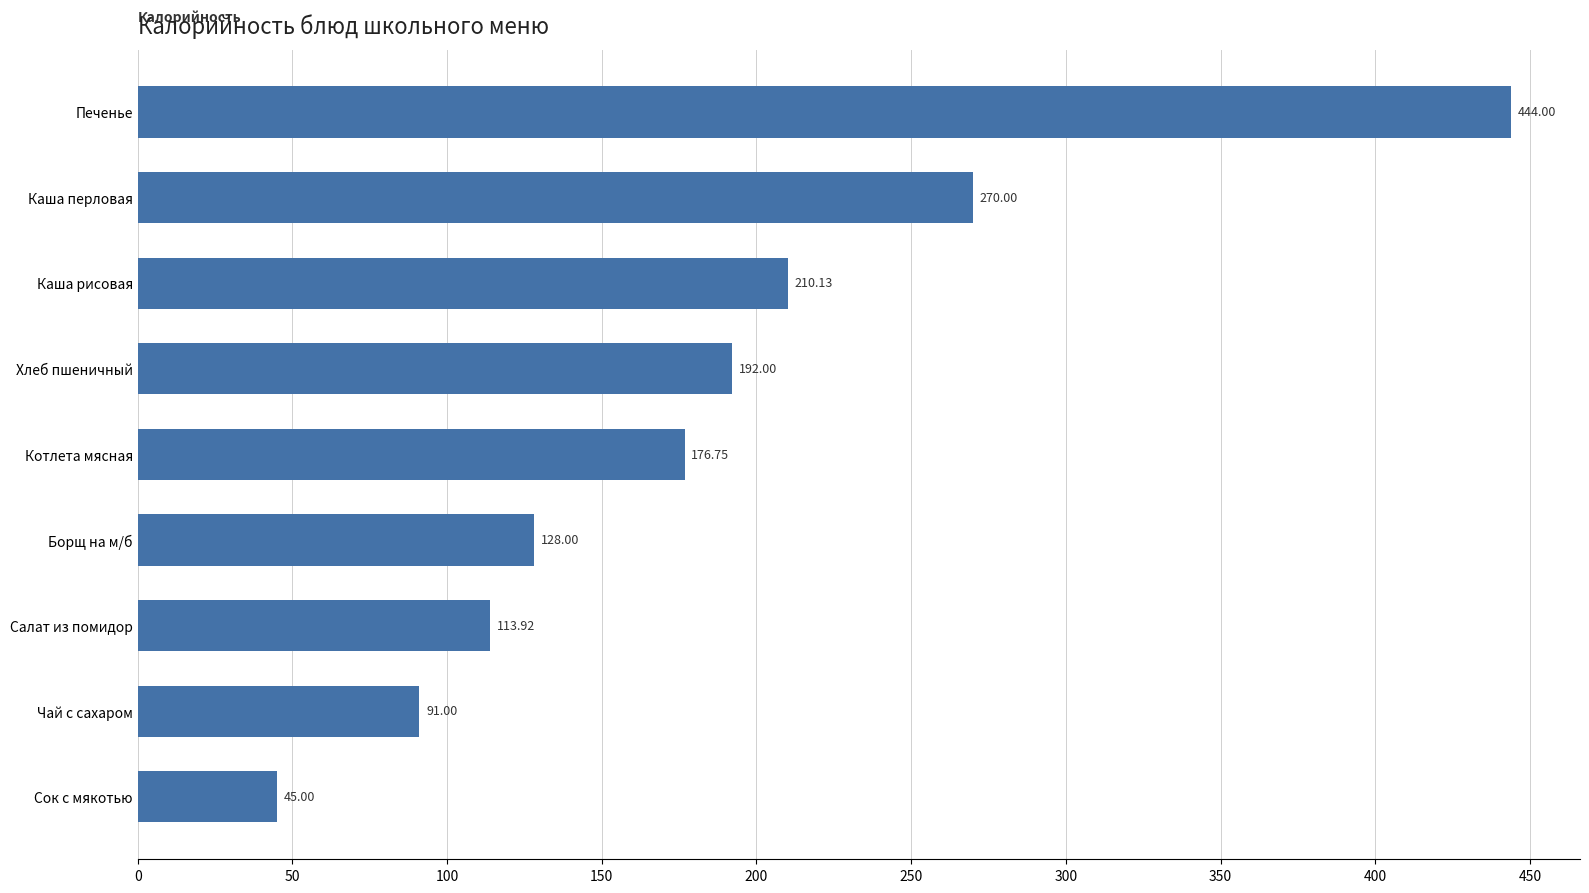

What is the difference between the values at Печенье and Каша перловая?

174.0